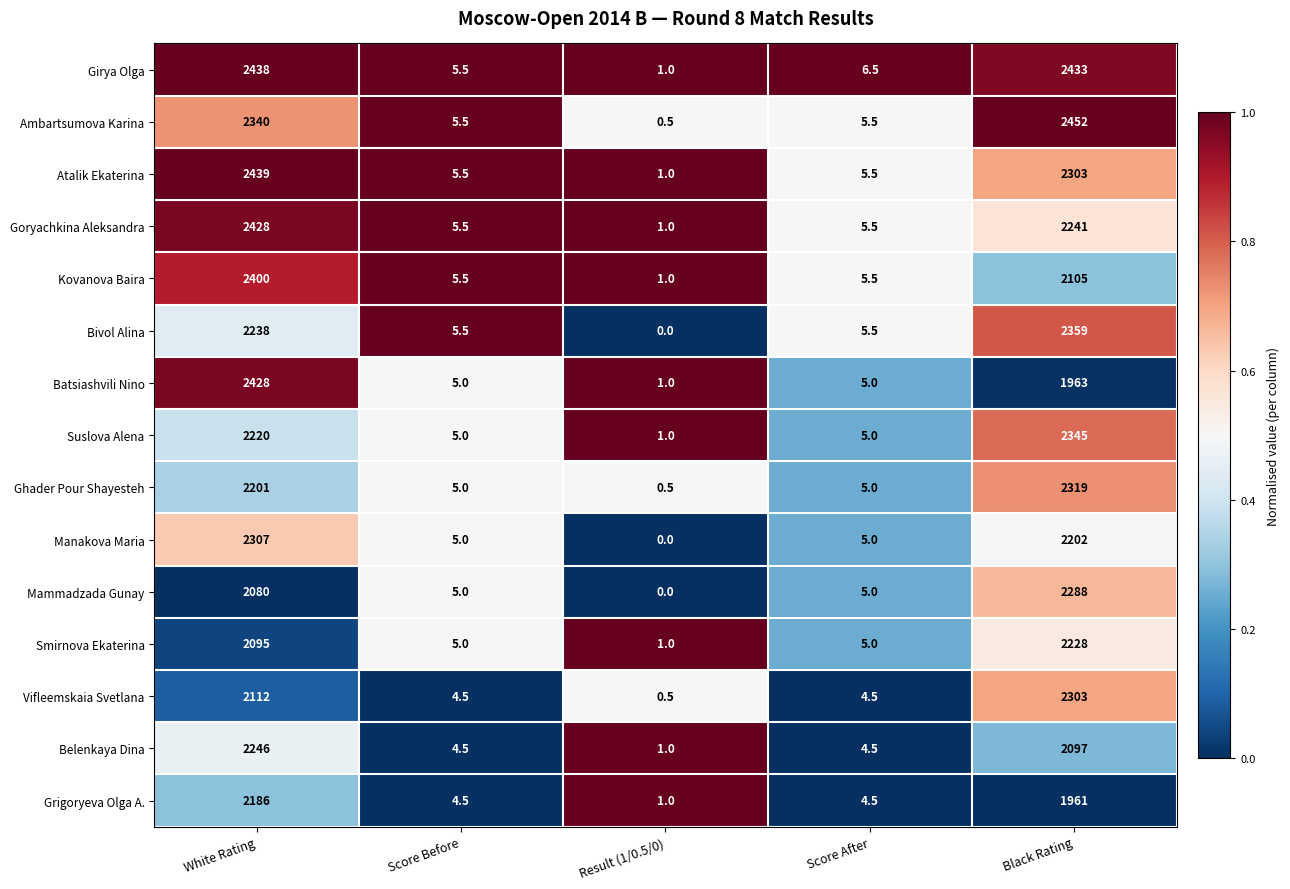

Count the number of data series in this chart.

15